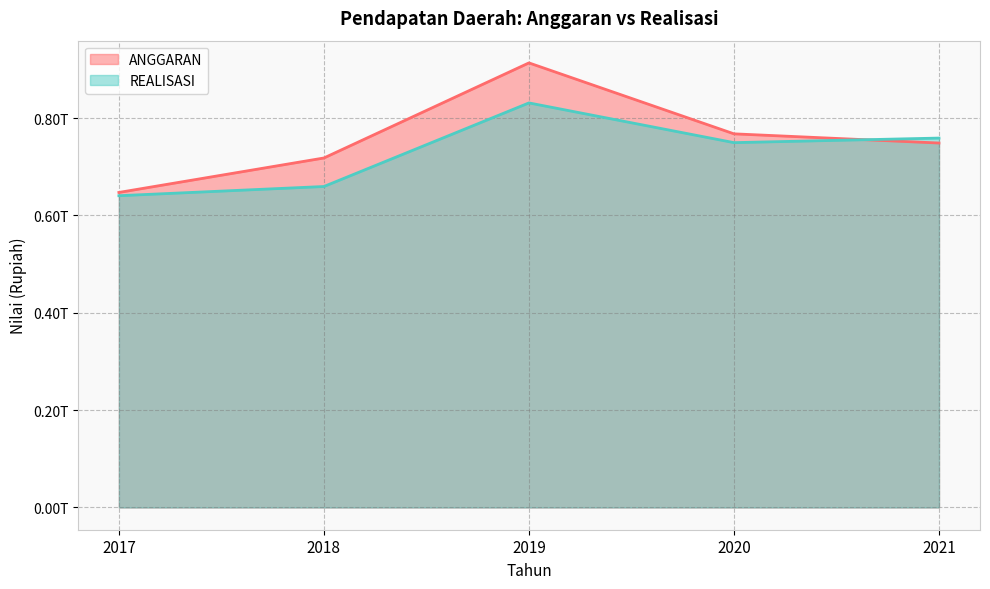

Which category has the lowest value across all series?

2017